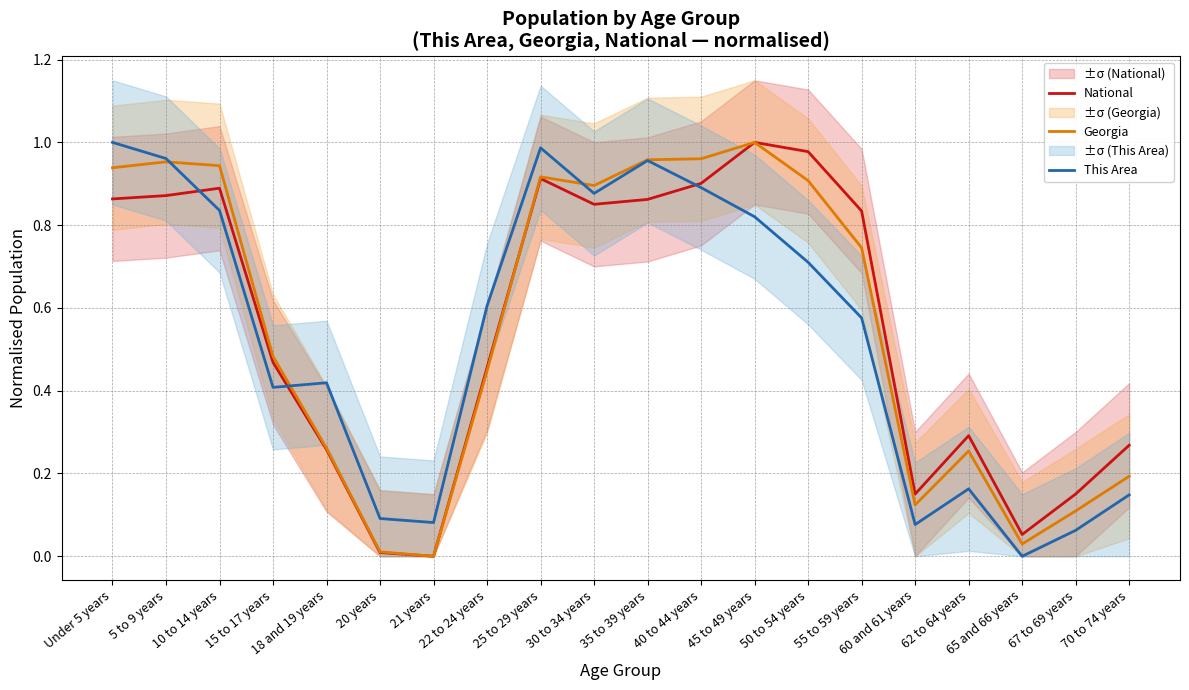

How many times do Georgia and National cross each other?

1